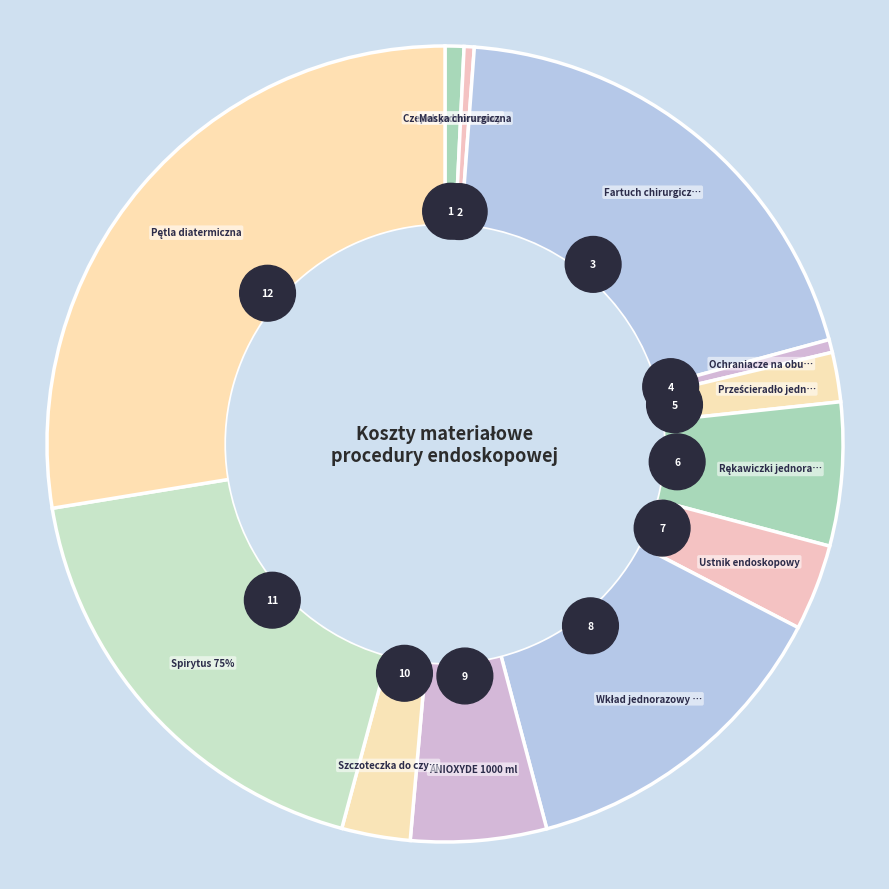

To the nearest percent, what portion does Spirytus 75% represent?

18%